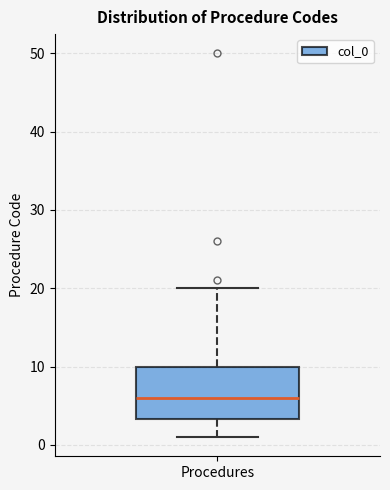

Transcribe this box plot: give where the median line is, the range the box spans, and where the two whiskers end, as read against the y-axis. The values are not printed on the chart, so give them approximately, as read against the axis.

median 6, box 3 to 10, whiskers 1 to 20